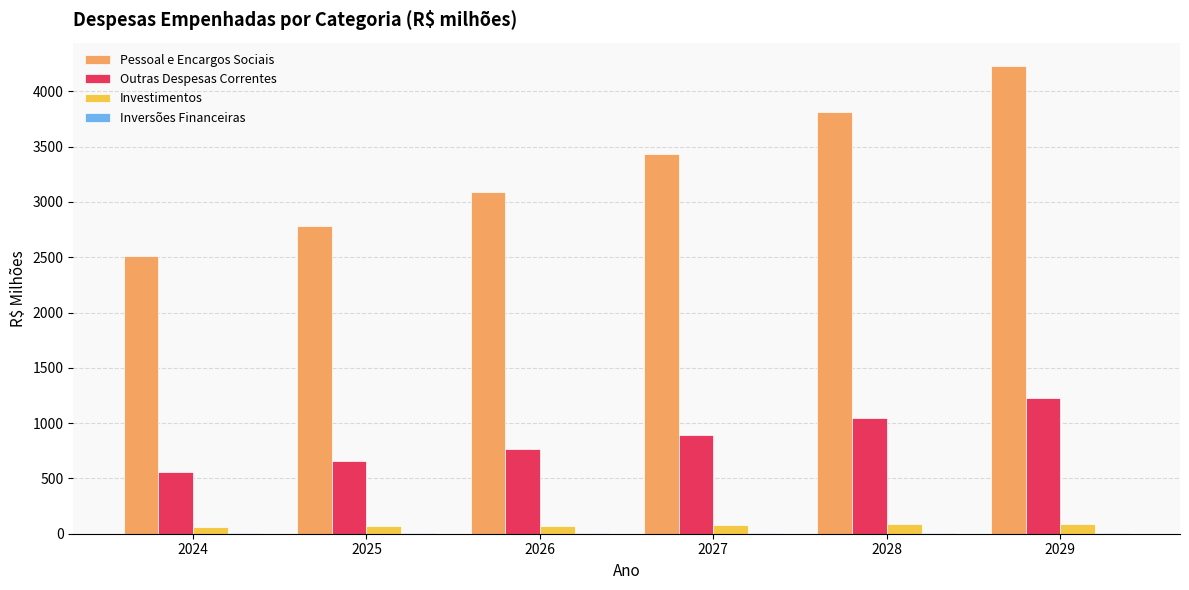

True or false: Outras Despesas Correntes has a value of 662.3 at 2029.

False